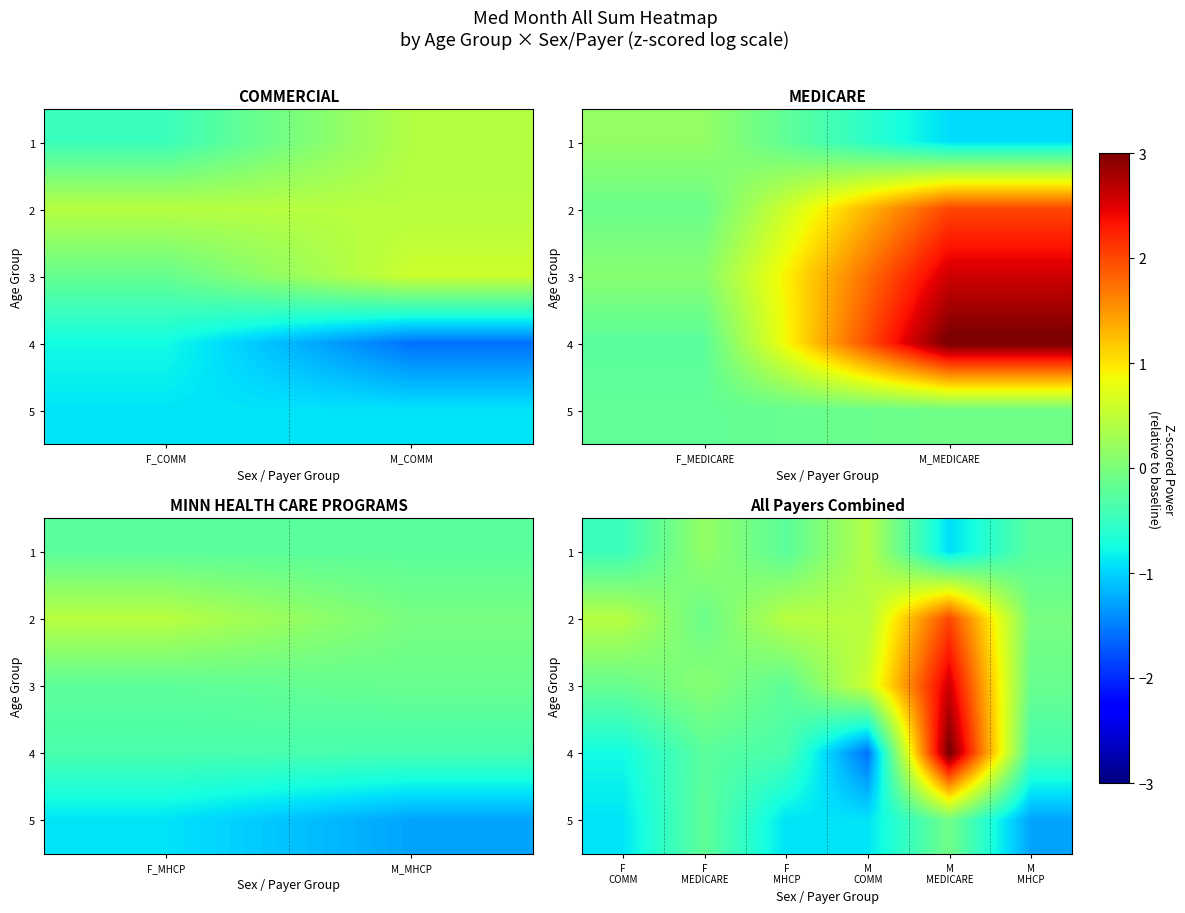

At how many categories does at least one series exceed -1?

6